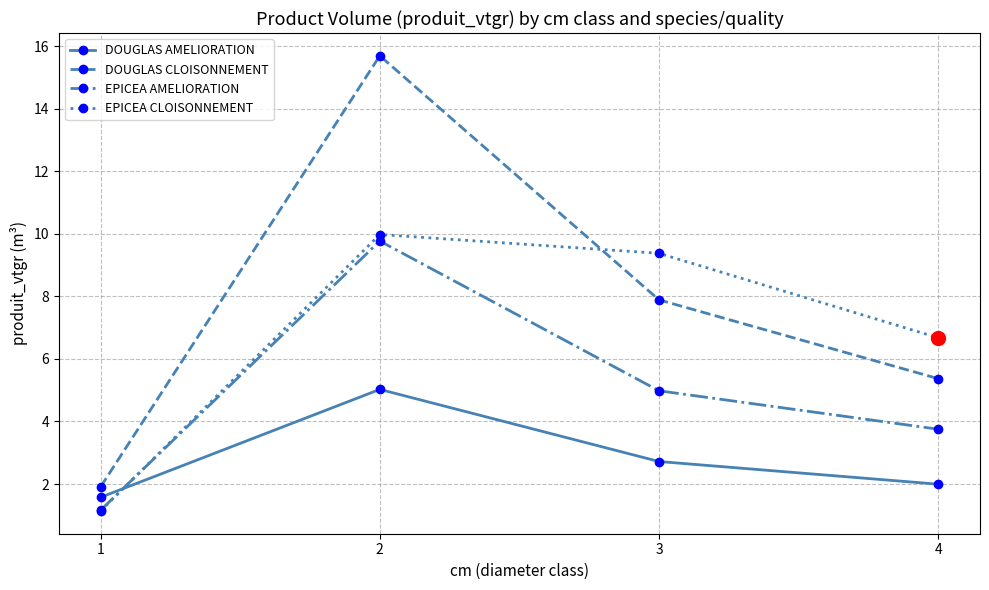

True or false: DOUGLAS CLOISONNEMENT has more than 2 points higher than both neighbors.

False